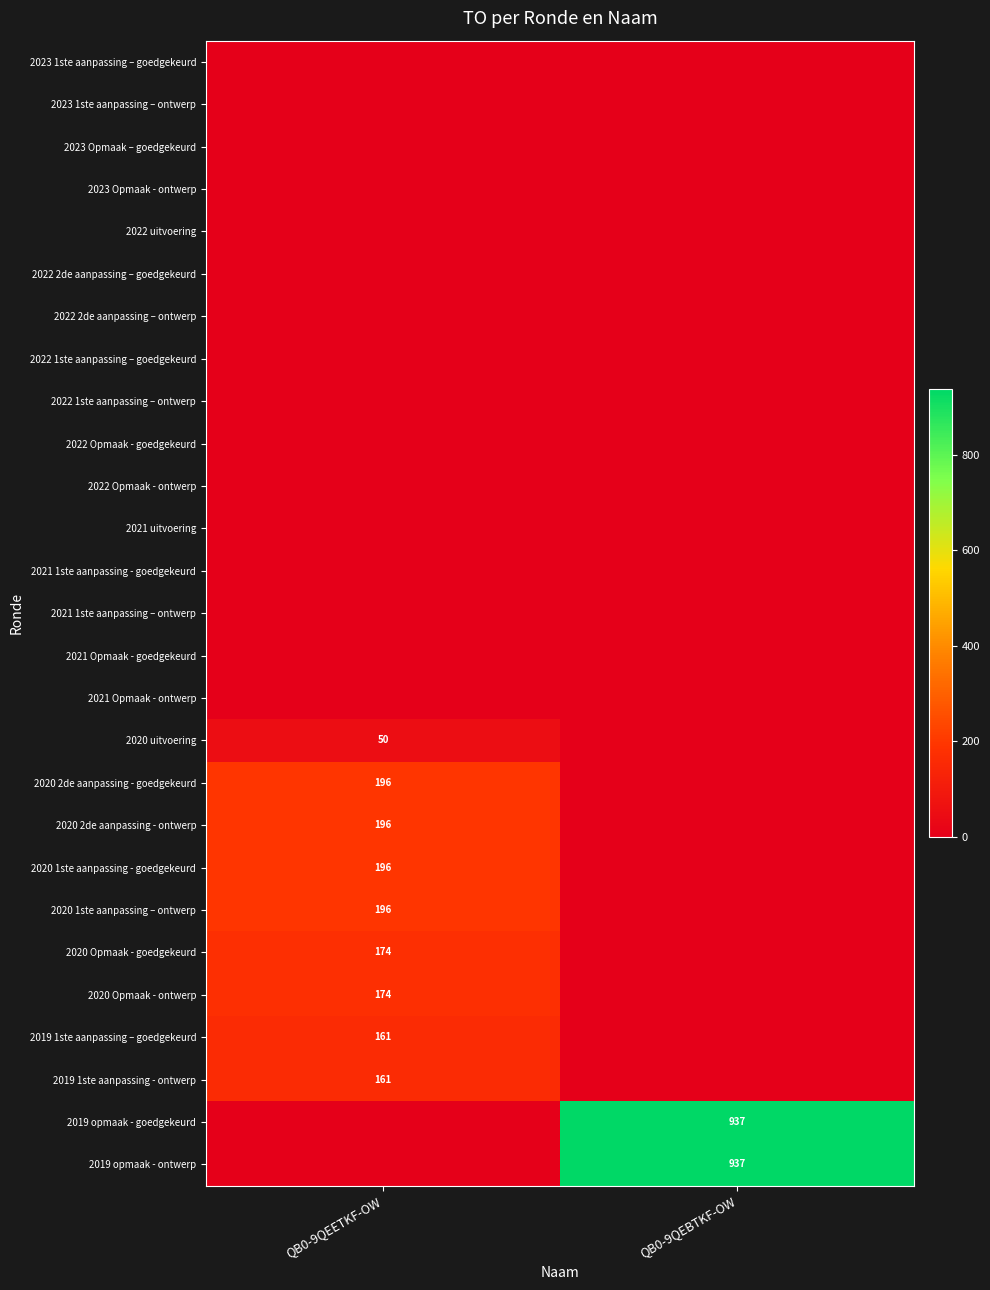

The value of 2020 2de aanpassing - ontwerp at QB0-9QEETKF-OW is 196. True or false?

True